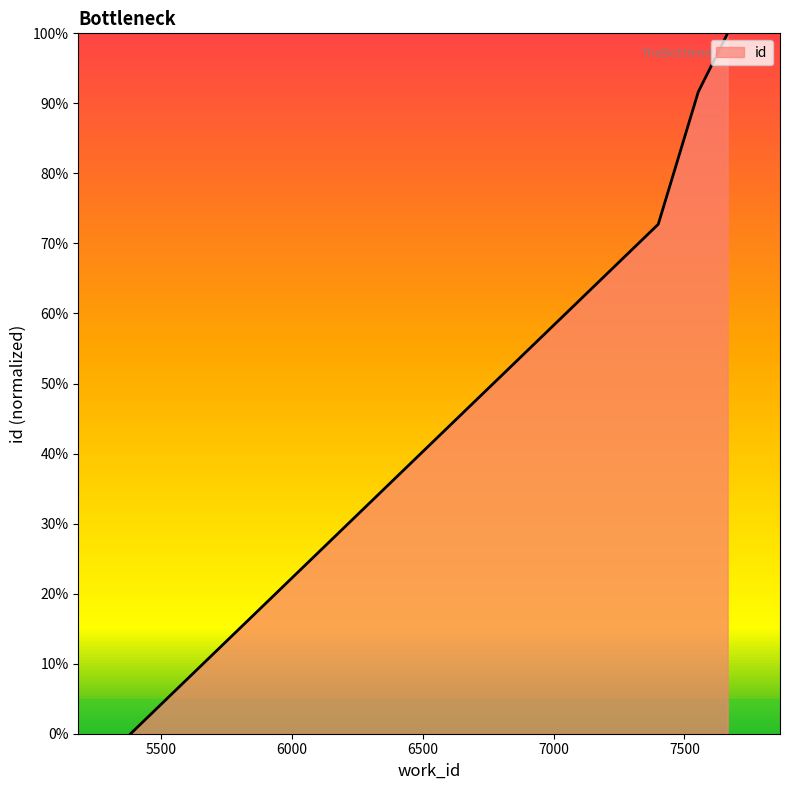

What is the maximum value shown in the chart?

100.0